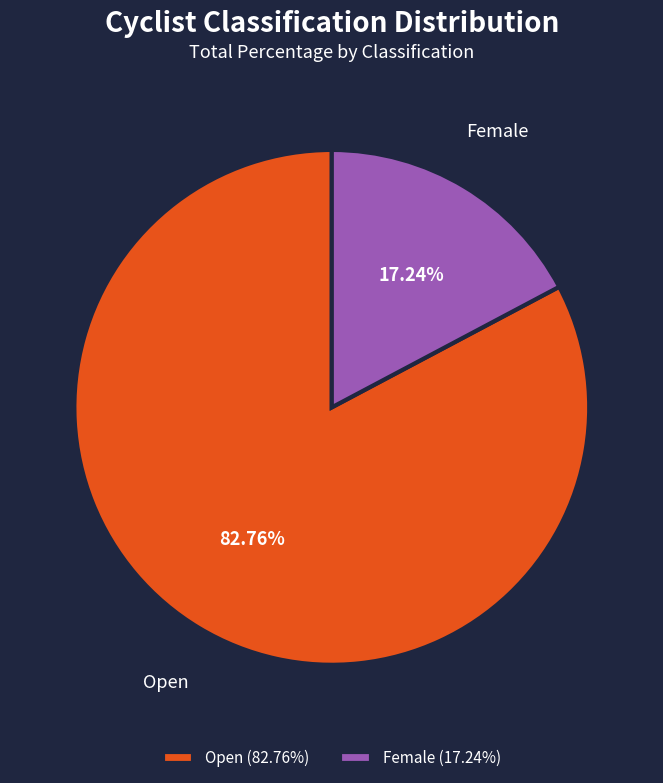

To the nearest percent, what percentage of the pie is Female?

17%